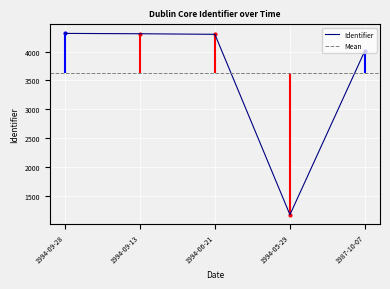

What is the difference between the maximum and minimum values?

3145